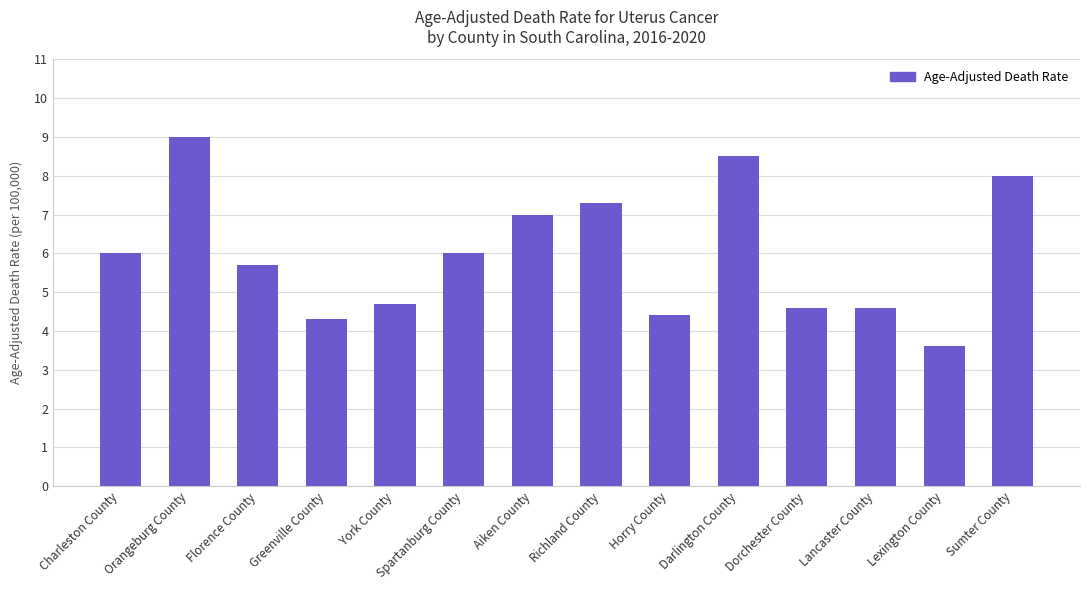

Is it true that the value at Darlington County is 8.5?

True